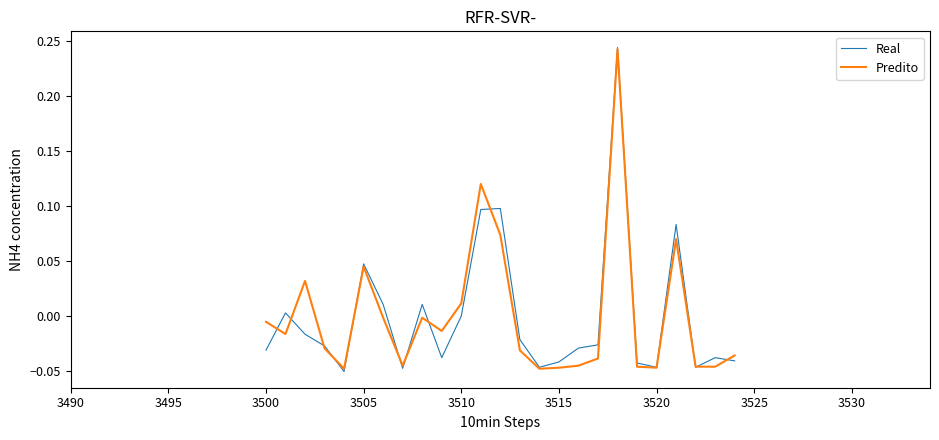

What is the maximum value shown in the chart?

0.2